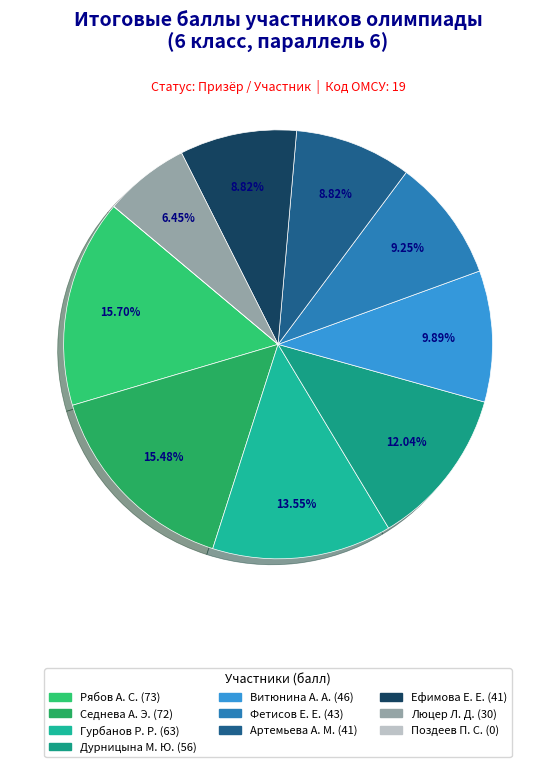

To the nearest percent, what is the difference between the largest and smallest slice percentages?

16%